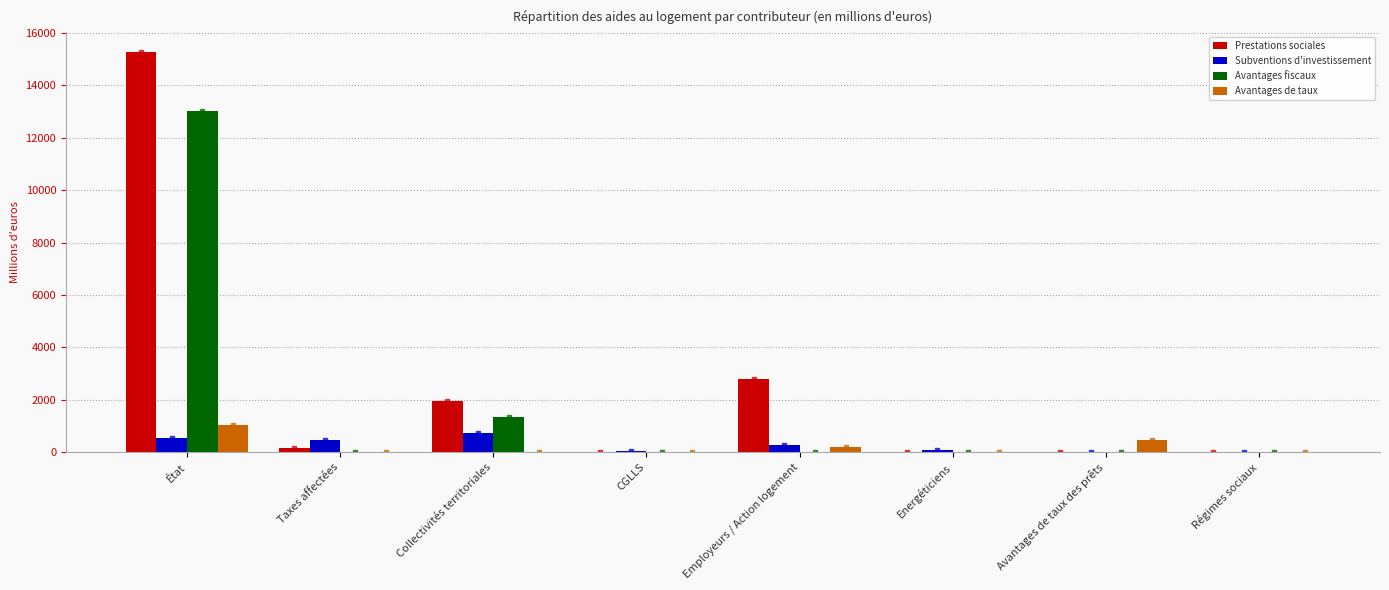

Reading right to left, list all the values displayed in this chart.

Prestations sociales: 4.9	0.0	0.0	2797.2	0.0	1937.3	158.0	15274.9
Subventions d'investissement: 0.0	0.0	57.9	279.2	38.8	715.2	462.3	524.9
Avantages fiscaux: 0.0	0.0	0.0	0.0	0.0	1344.8	0.0	13029.9
Avantages de taux: 0.0	462.4	0.0	186.2	0.0	0.0	0.0	1020.8